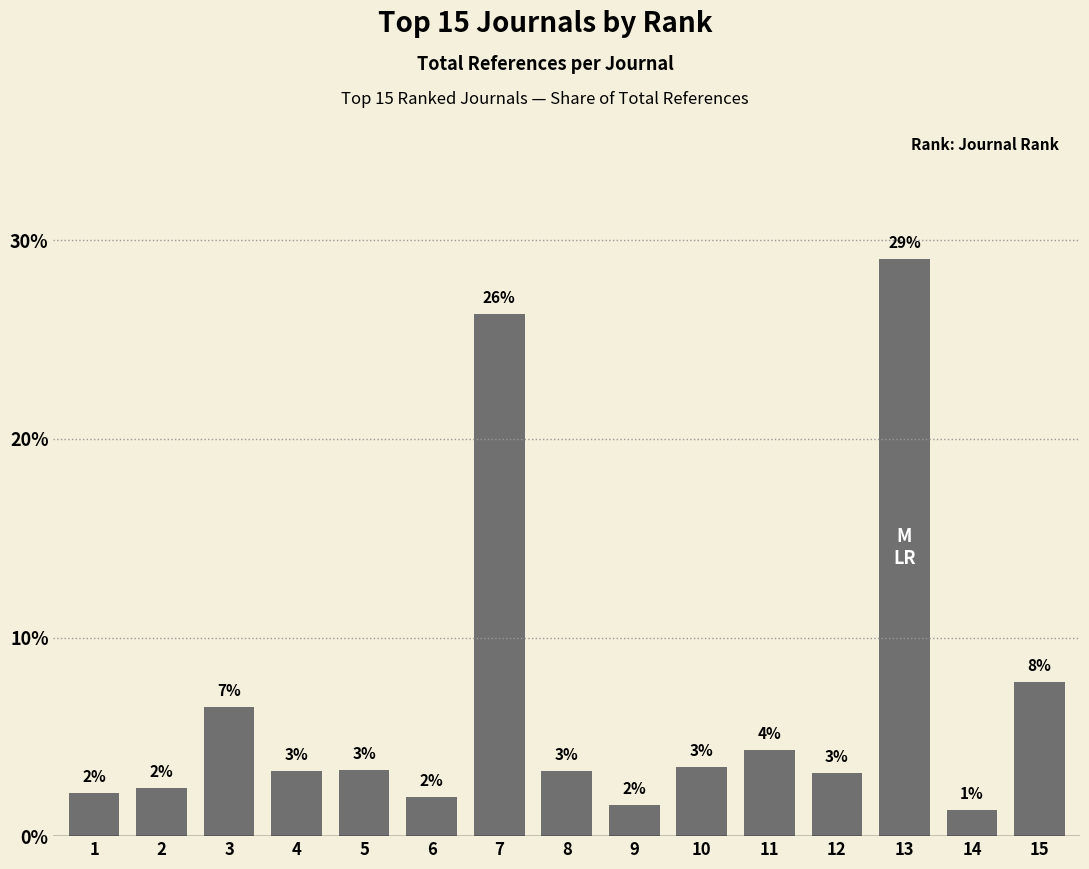

Are the bars horizontal?

No